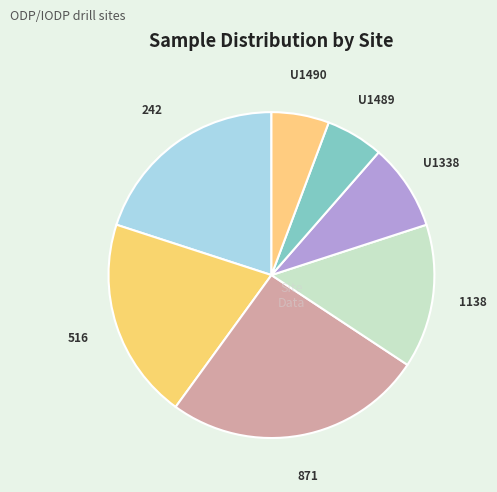

Does any single category account for the majority?

No